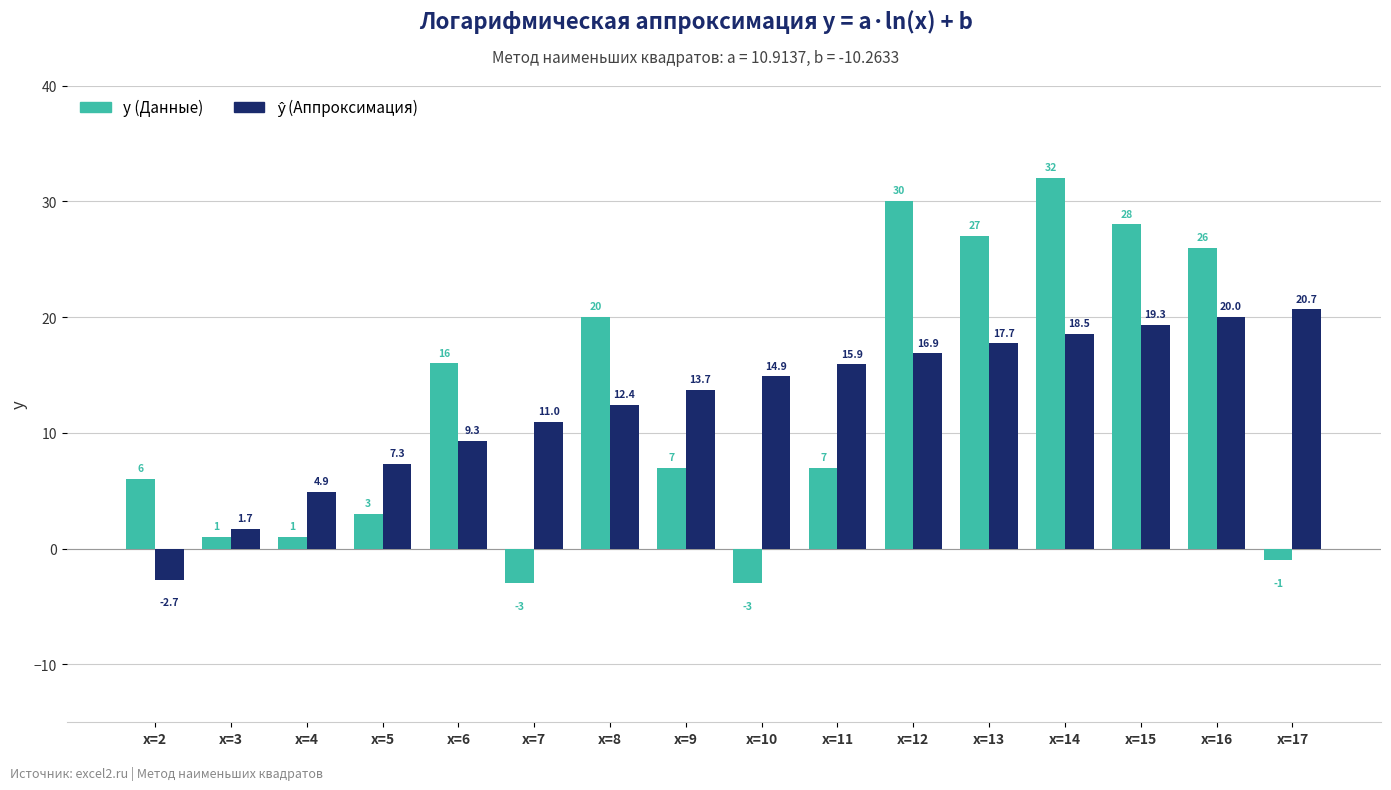

How many data points in y (Данные) are less than 7?

7